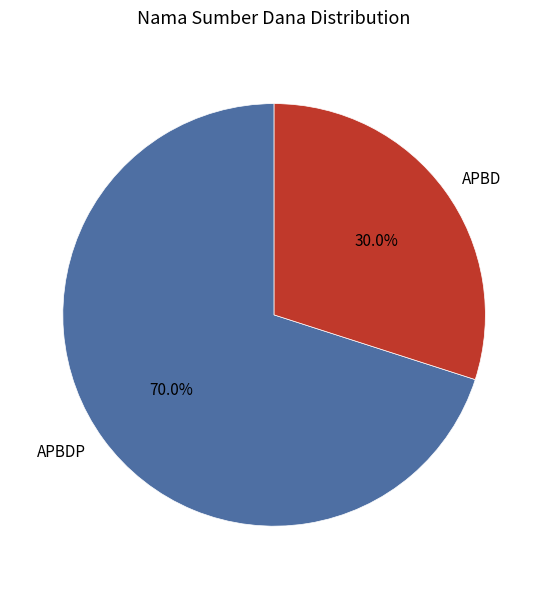

Which category has the smallest portion of the pie?

APBD